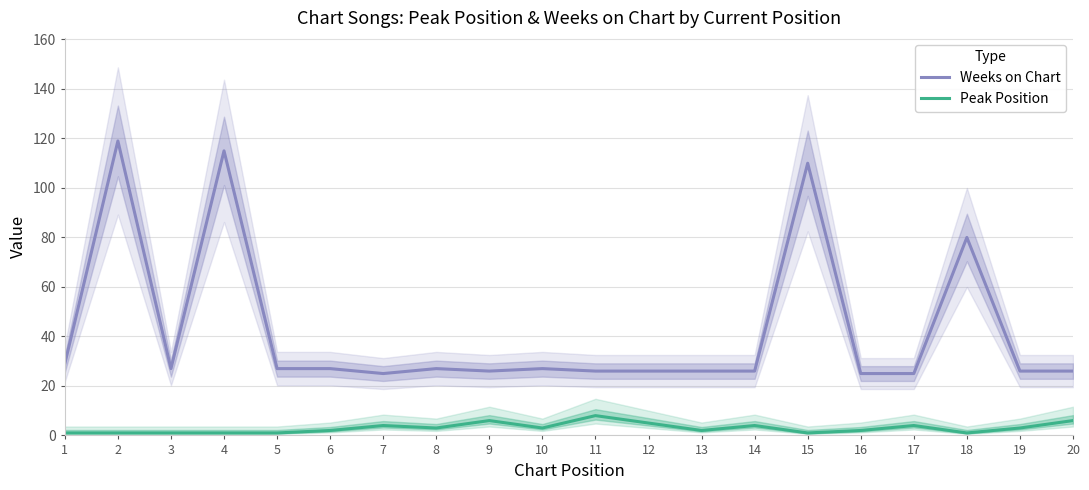

Between 1 and 19, which series saw the biggest shift?

Weeks on Chart